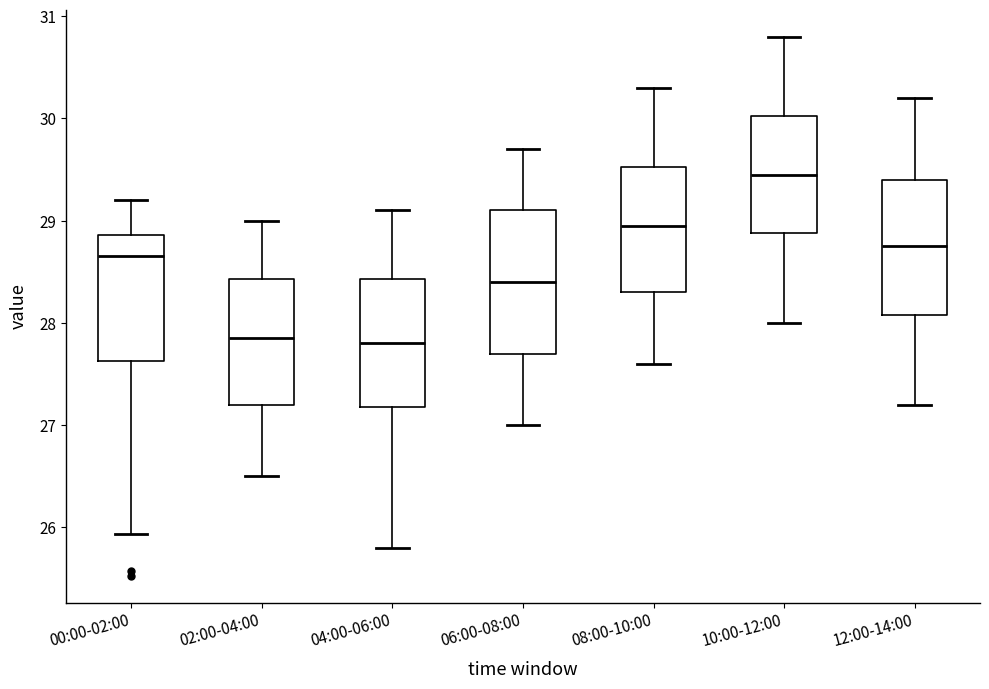

Reading left to right, read every box against the y-axis: the position of its median line, the range the box covers, and the ends of its whiskers. The values are not printed on the chart, so give them approximately, as read against the axis.

00:00-02:00: median 28.7, box 27.6 to 28.9, whiskers 25.9 to 29.2
02:00-04:00: median 27.9, box 27.2 to 28.4, whiskers 26.5 to 29.0
04:00-06:00: median 27.8, box 27.2 to 28.4, whiskers 25.8 to 29.1
06:00-08:00: median 28.4, box 27.7 to 29.1, whiskers 27.0 to 29.7
08:00-10:00: median 29.0, box 28.3 to 29.5, whiskers 27.6 to 30.3
10:00-12:00: median 29.5, box 28.9 to 30.0, whiskers 28.0 to 30.8
12:00-14:00: median 28.8, box 28.1 to 29.4, whiskers 27.2 to 30.2